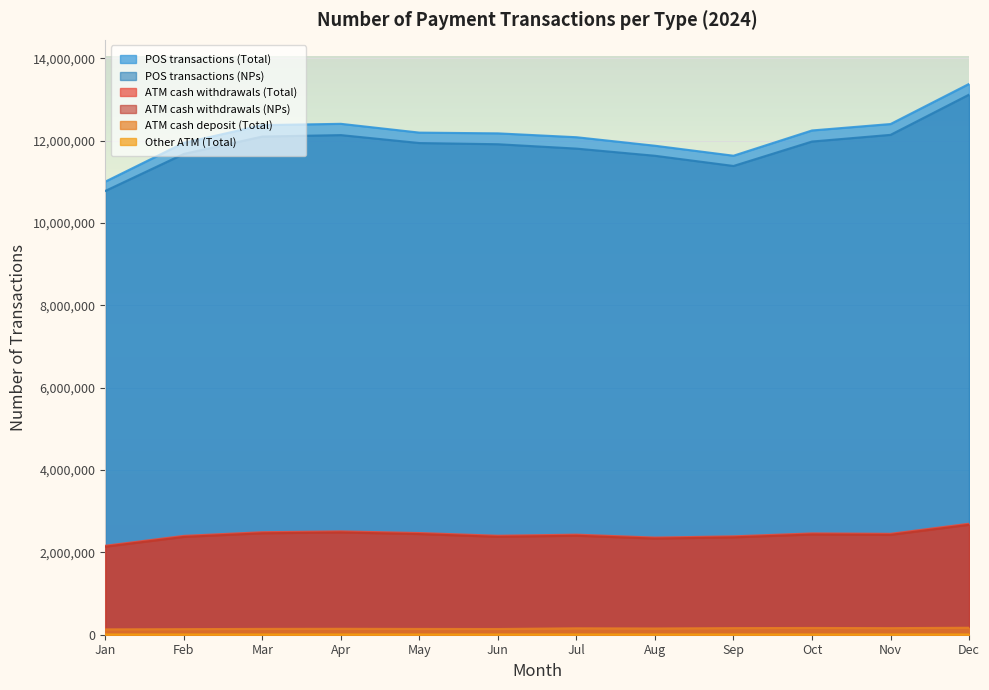

Count the number of data series in this chart.

6